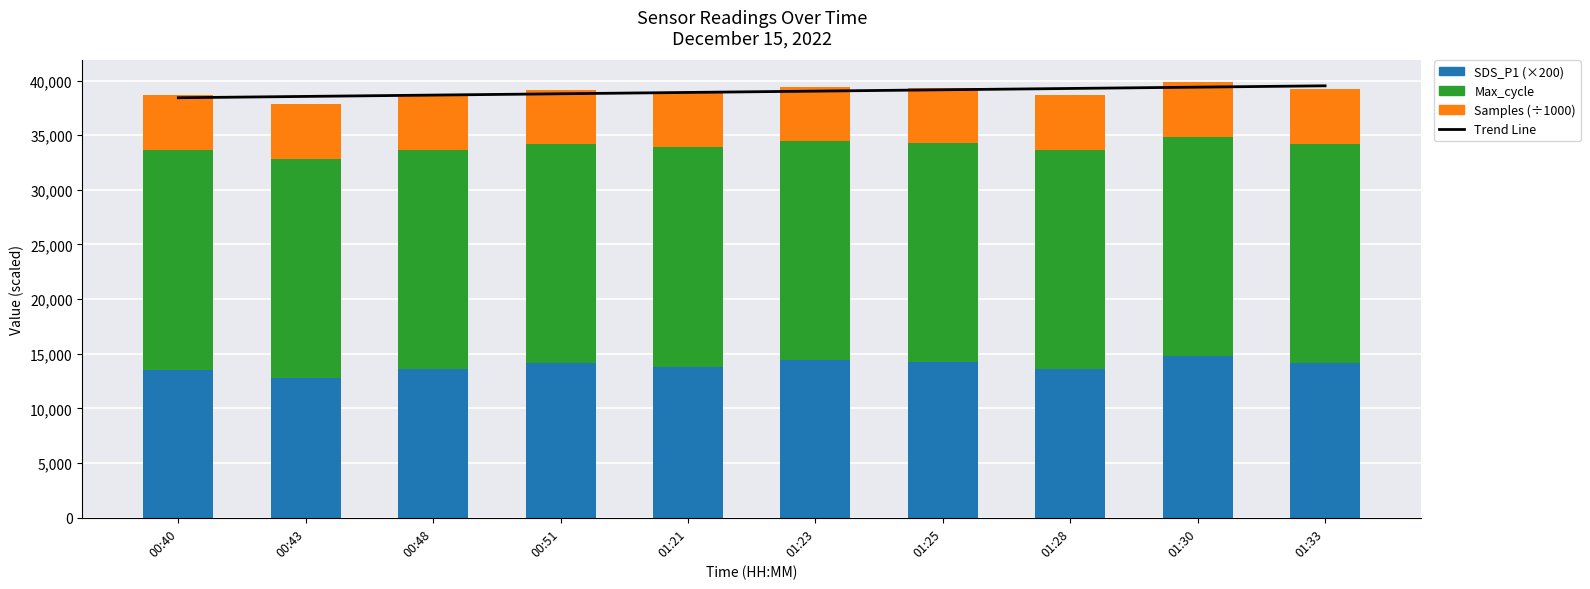

What is the maximum value for Trend Line?

39514.9